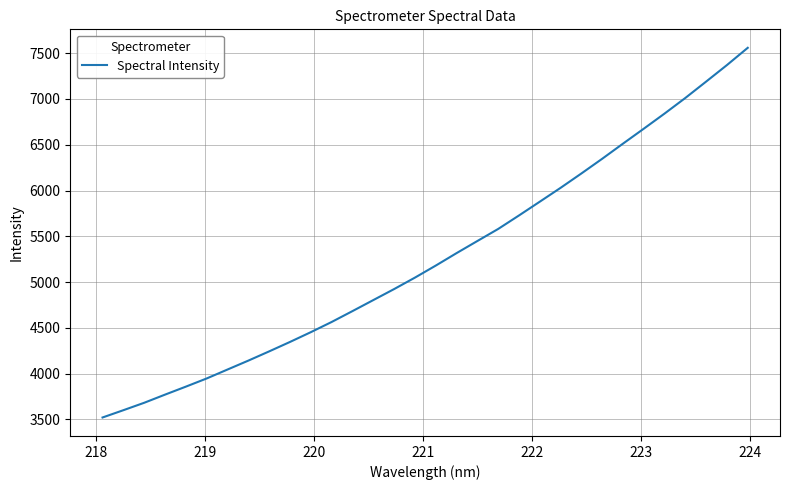

What is the smallest value displayed?

3521.1